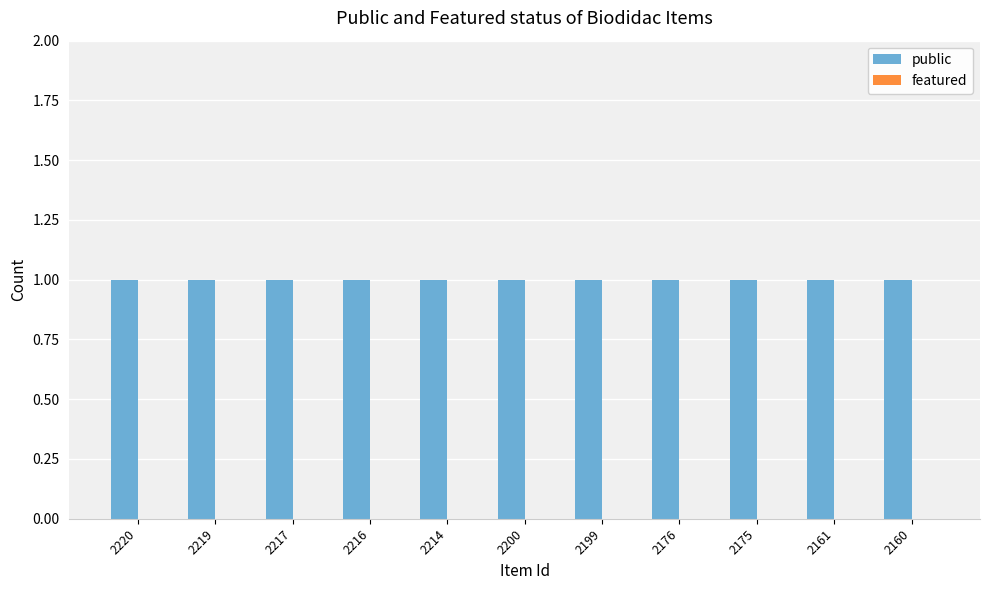

Which series changed the most between 2217 and 2216?

public